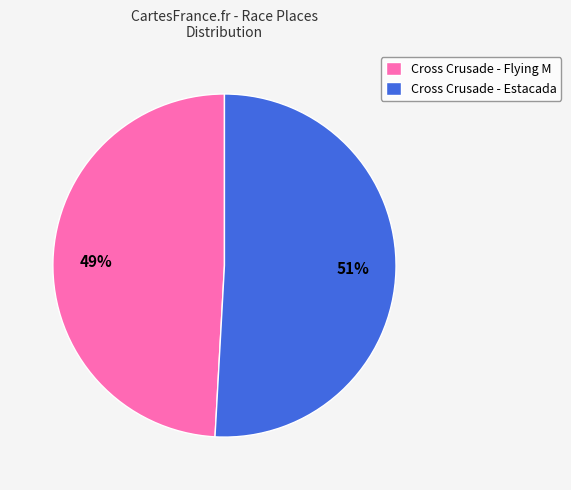

Between Cross Crusade - Estacada and Cross Crusade - Flying M, which is larger?

Cross Crusade - Estacada